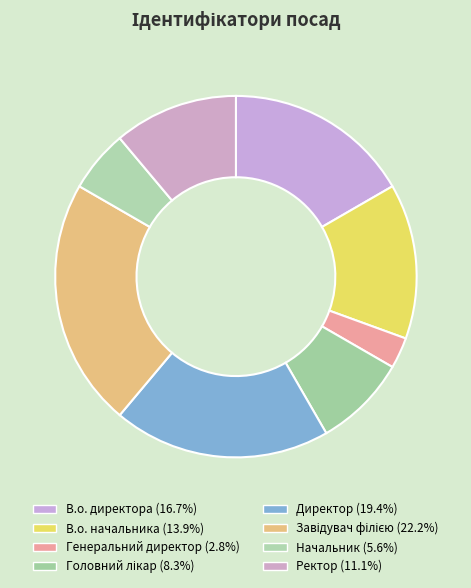

True or false: Начальник accounts for 6% of the total.

True